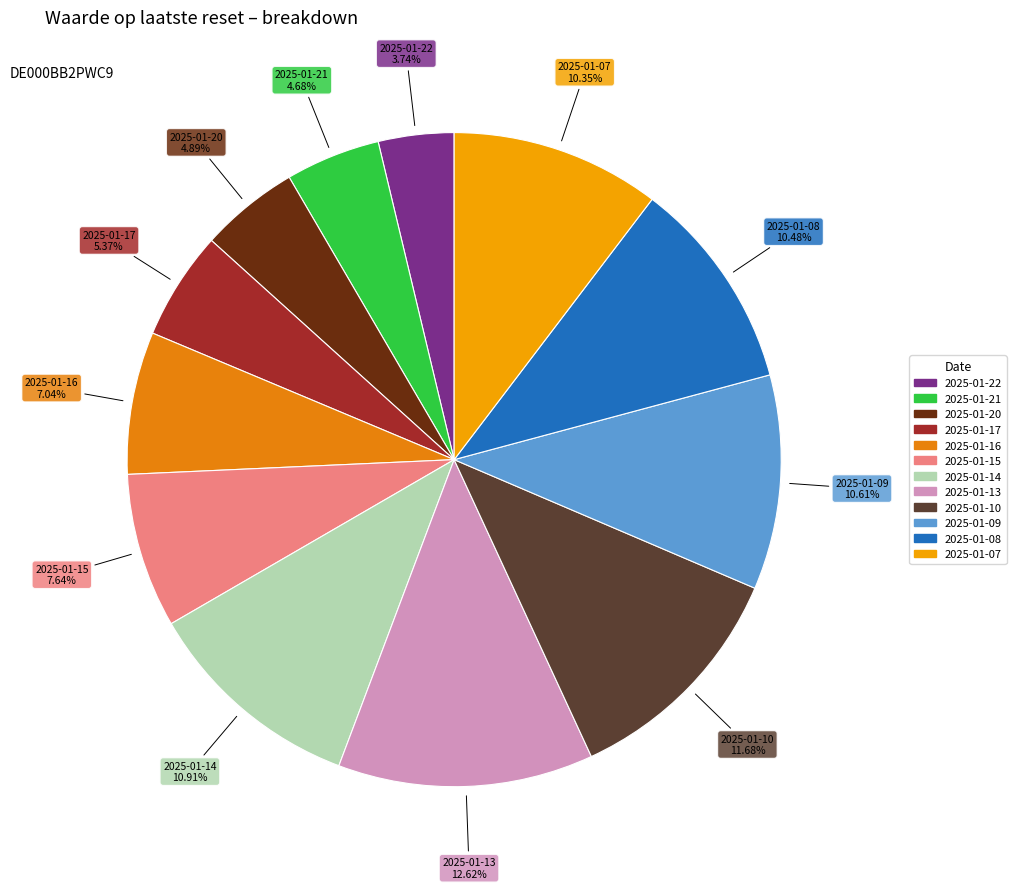

To the nearest percent, what is the average slice percentage?

8%